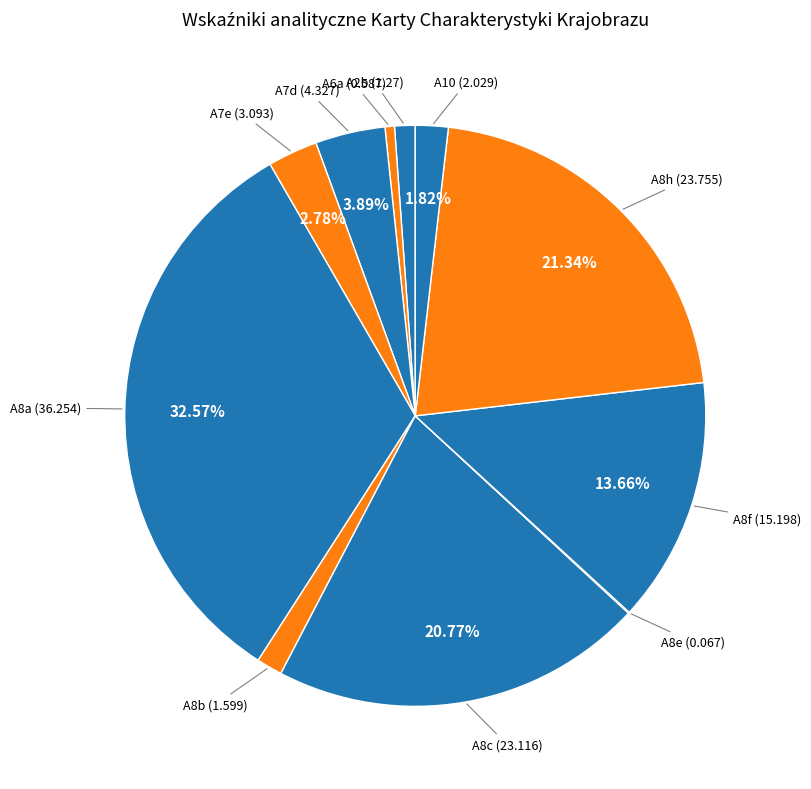

To the nearest percent, what is the difference between the largest and smallest slice percentages?

33%